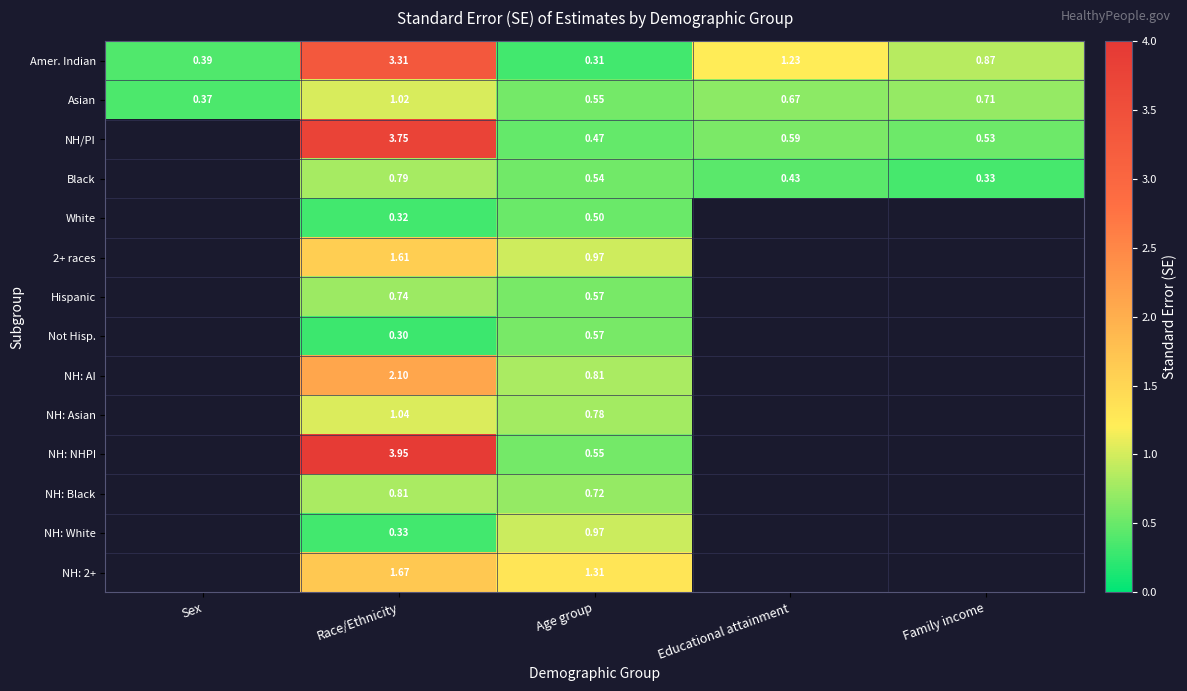

How many categories are shown in the chart?

5